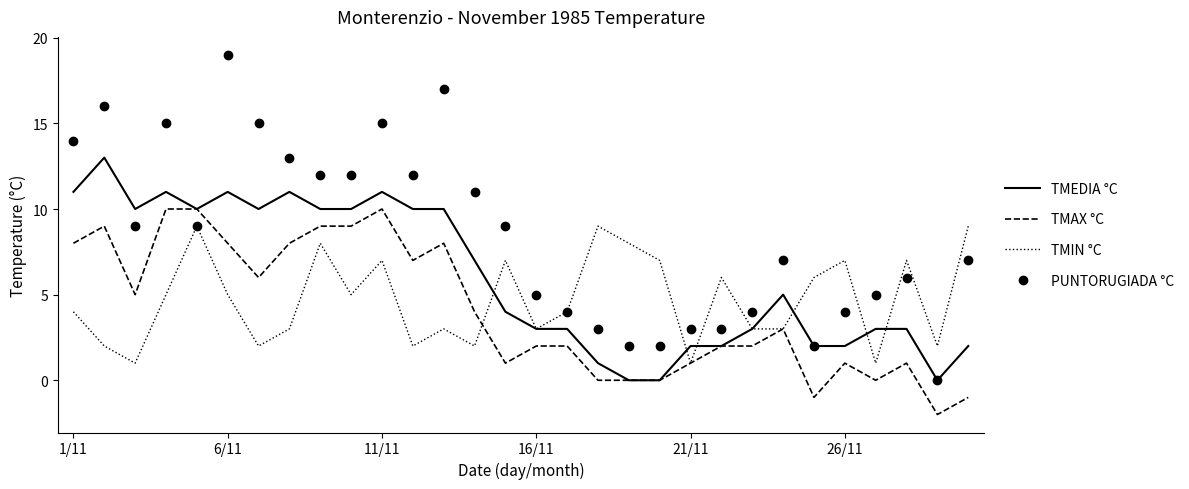

Which series has the largest total across all categories?

PUNTORUGIADA °C